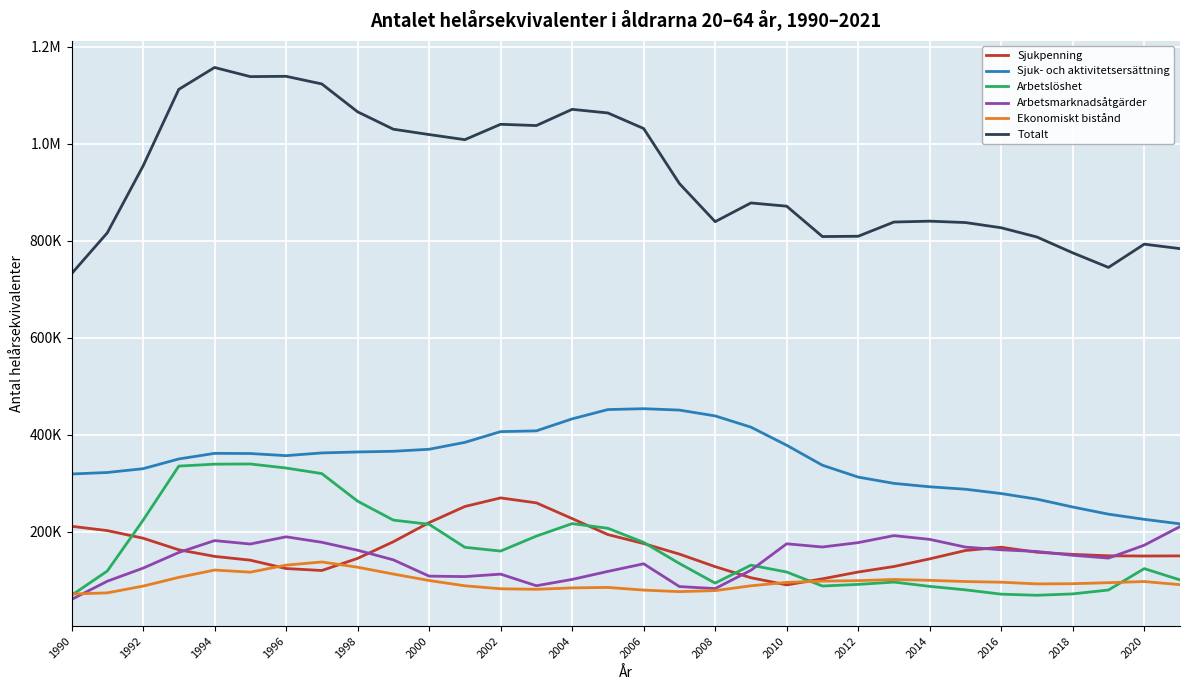

What are all the series names shown in the legend?

Sjukpenning, Sjuk- och aktivitetsersättning, Arbetslöshet, Arbetsmarknadsåtgärder, Ekonomiskt bistånd, Totalt